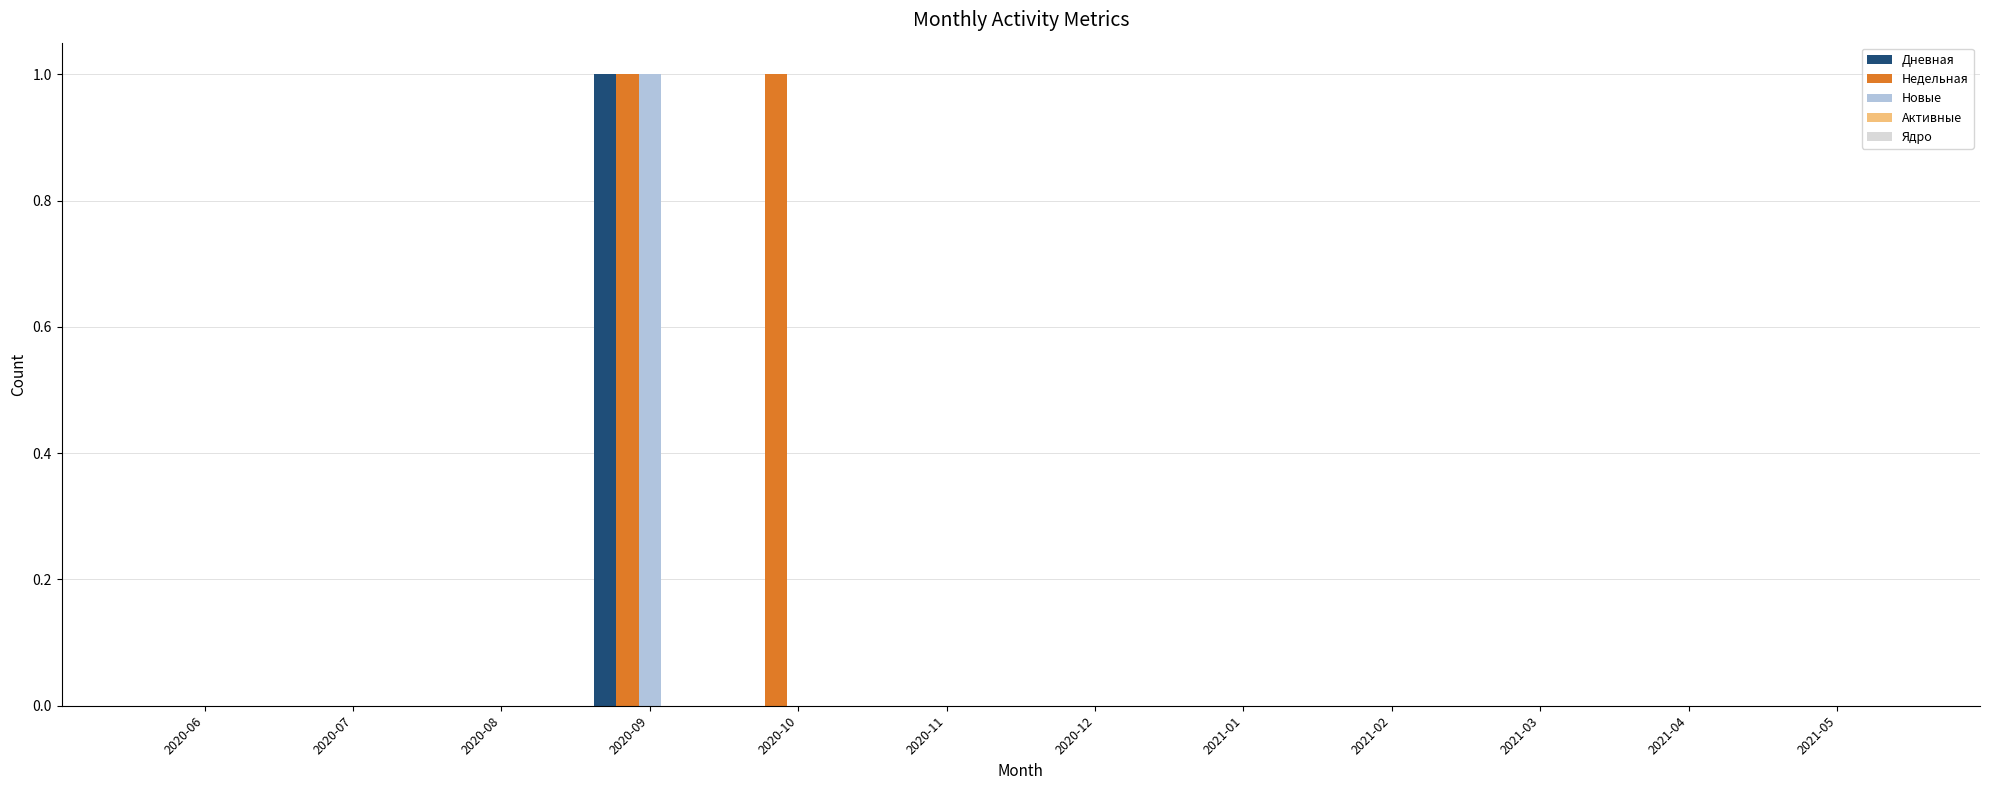

What is the difference between the Недельная values at 2021-05 and 2020-09?

1